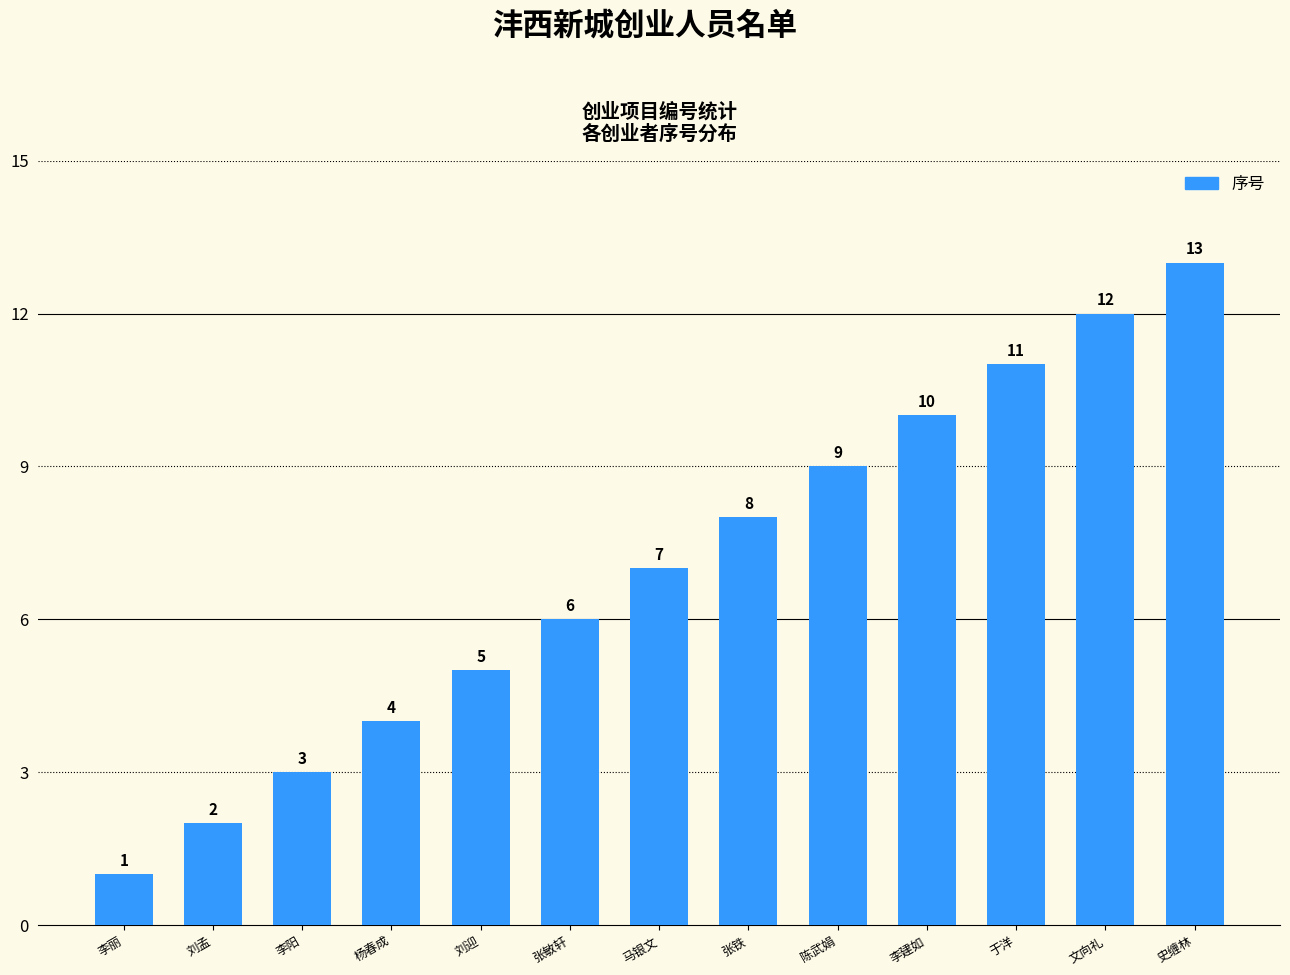

Read the value at 陈武娟, to the nearest 5.

10